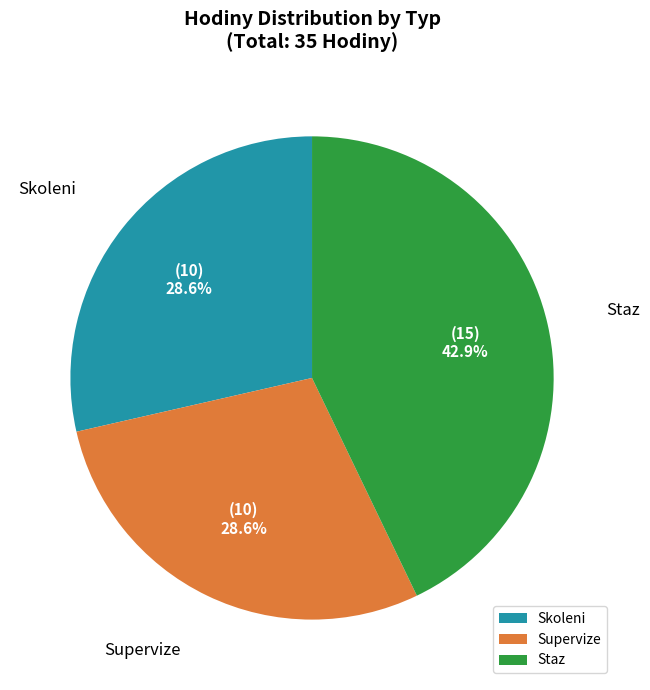

Which slice is the largest?

Staz